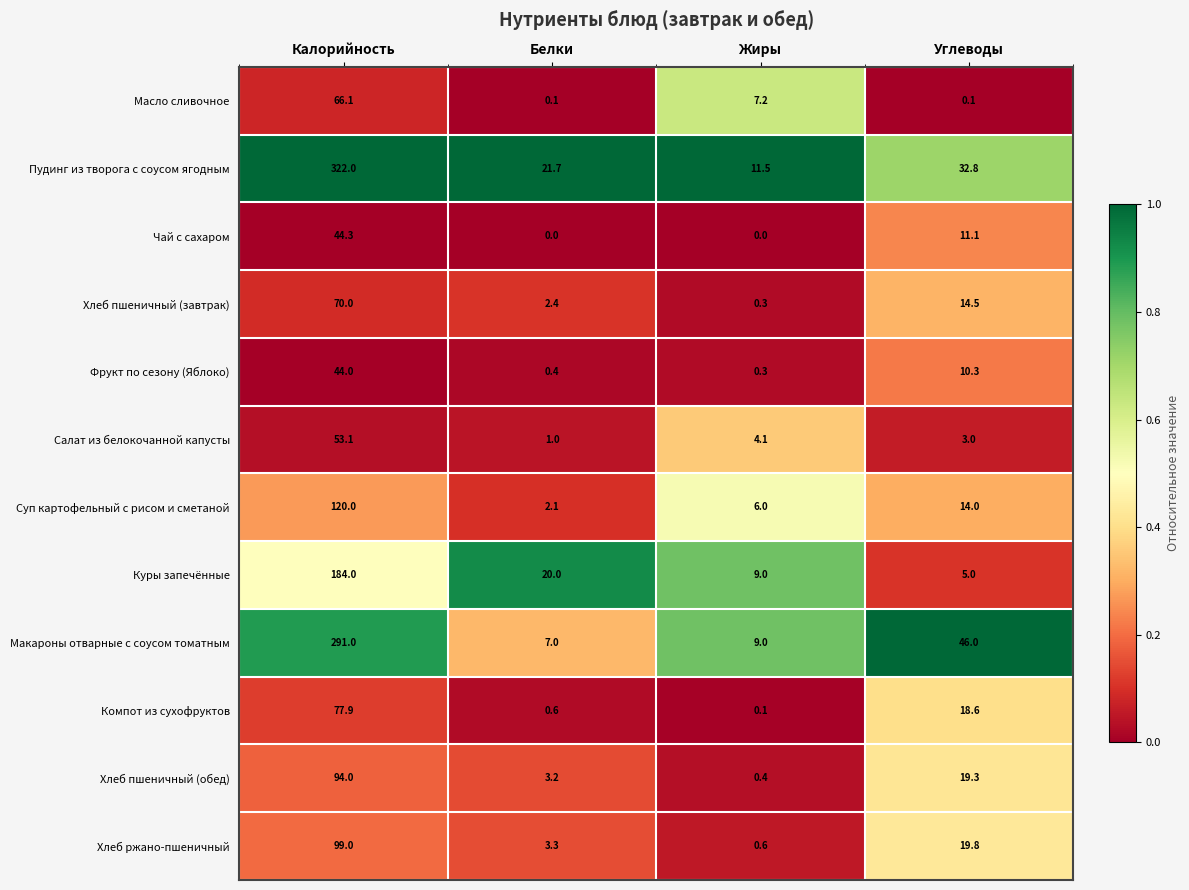

What is the difference between the highest and lowest values at Калорийность?

278.0